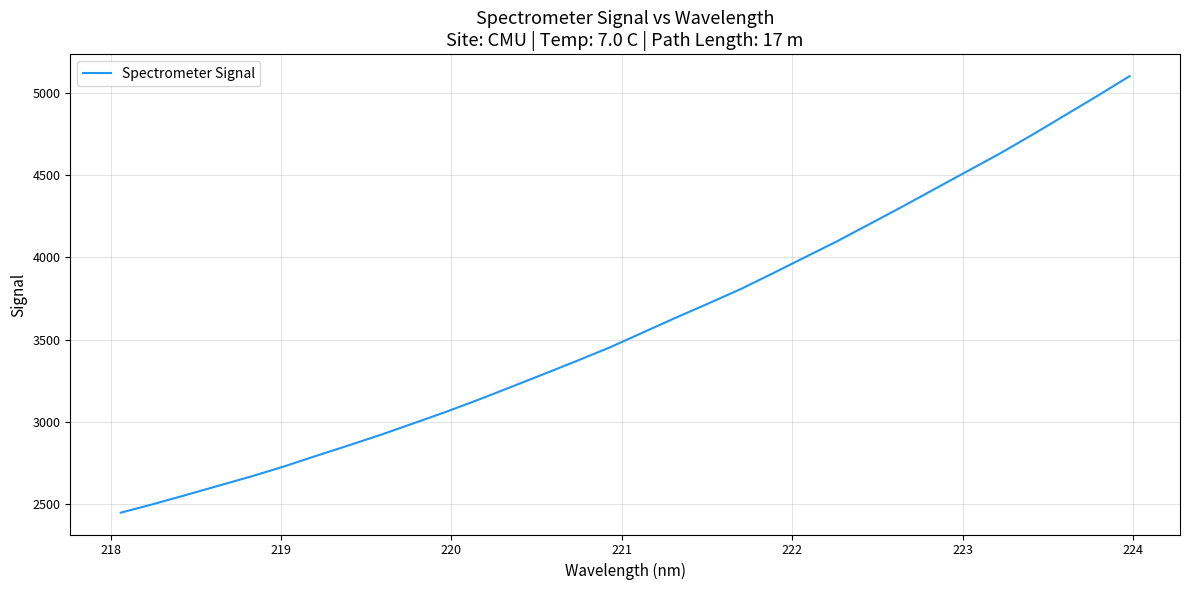

What is the smallest value displayed?

2449.2